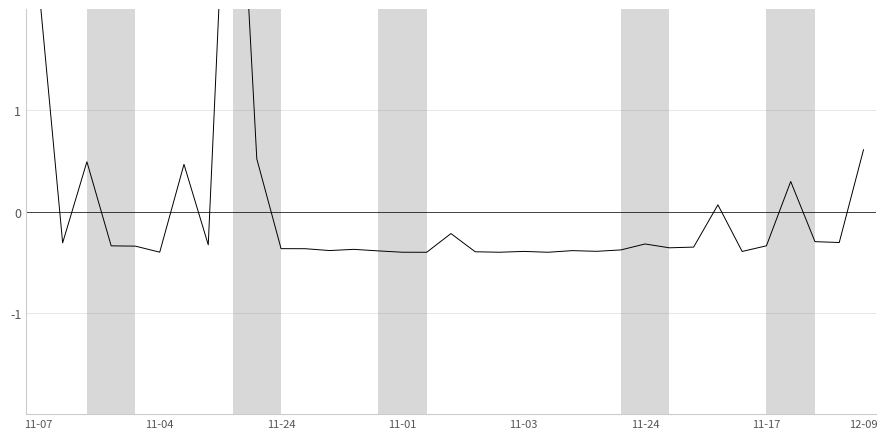

Count the number of categories in the chart.

35